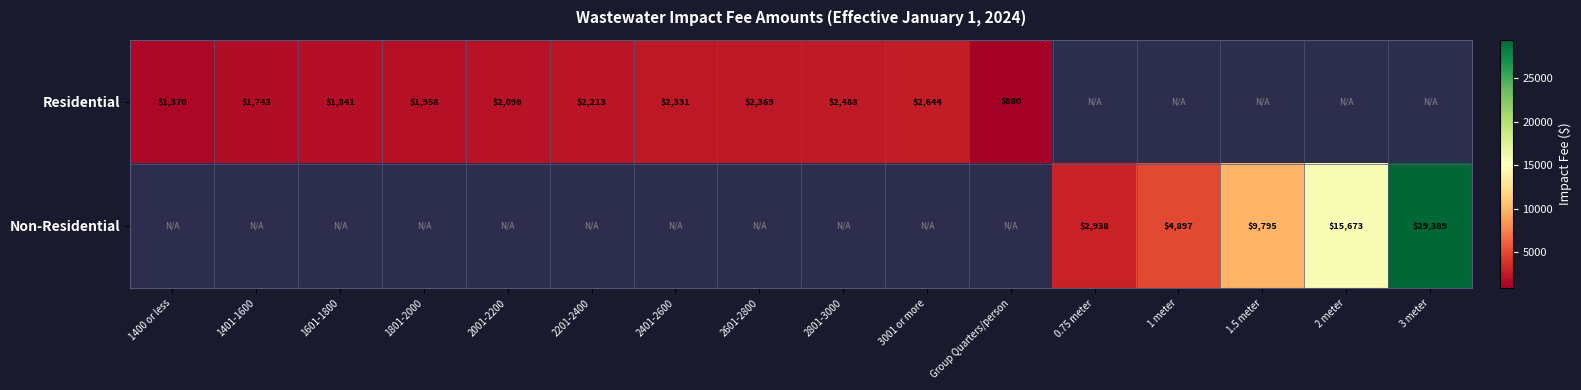

Rank the series by their average value, from highest to lowest.

Residential, Non-Residential